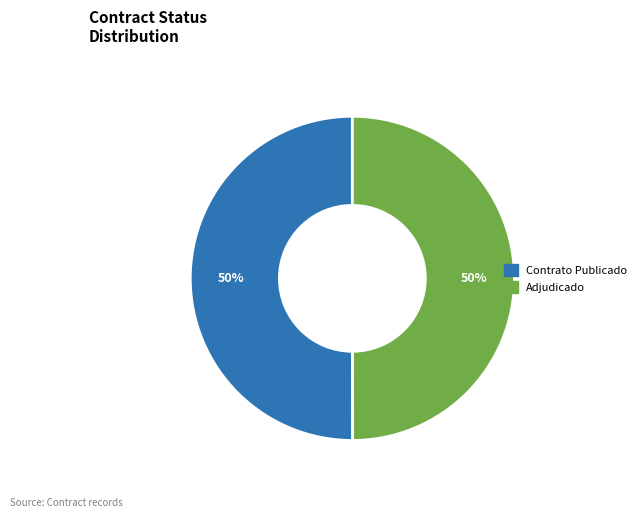

How many slices are in this pie chart?

2